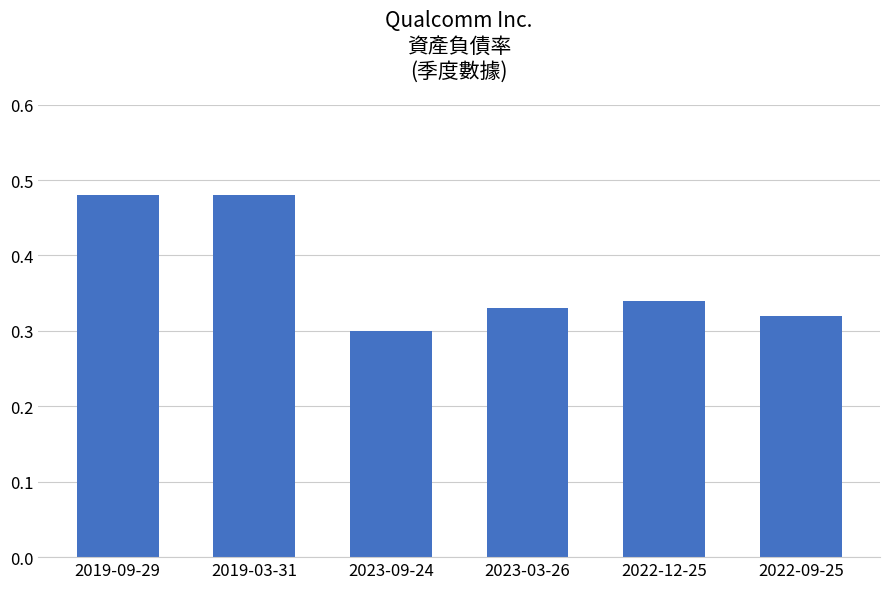

Between 2022-12-25 and 2023-09-24, which is larger?

2022-12-25